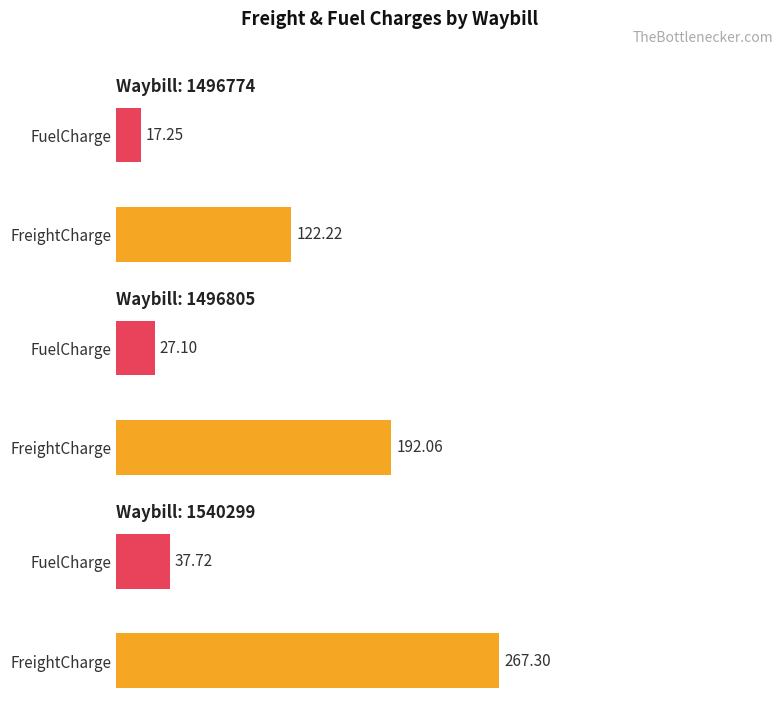

Are the bars grouped side by side (vs. stacked)?

Yes